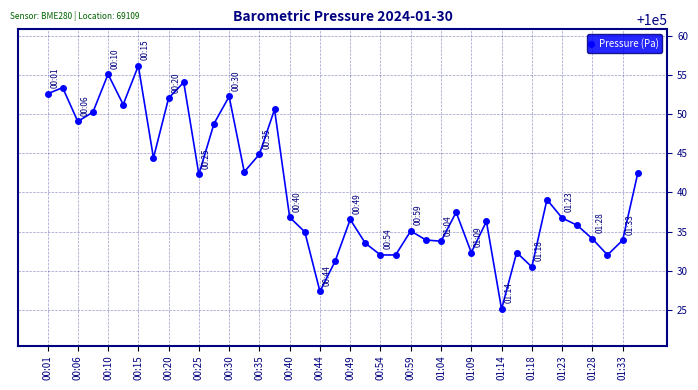

What is the greatest value displayed?

100056.2